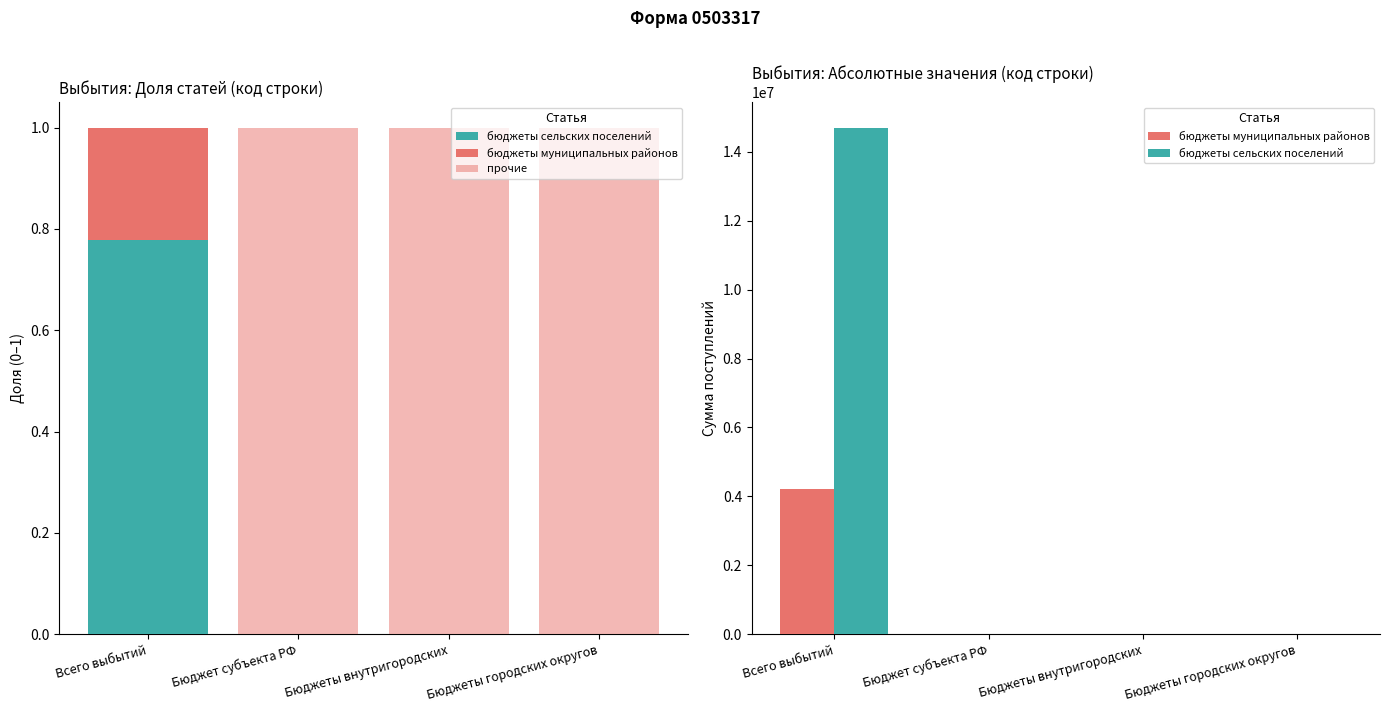

Which series changed the most between Бюджет субъекта РФ and Бюджеты городских округов?

бюджеты сельских поселений